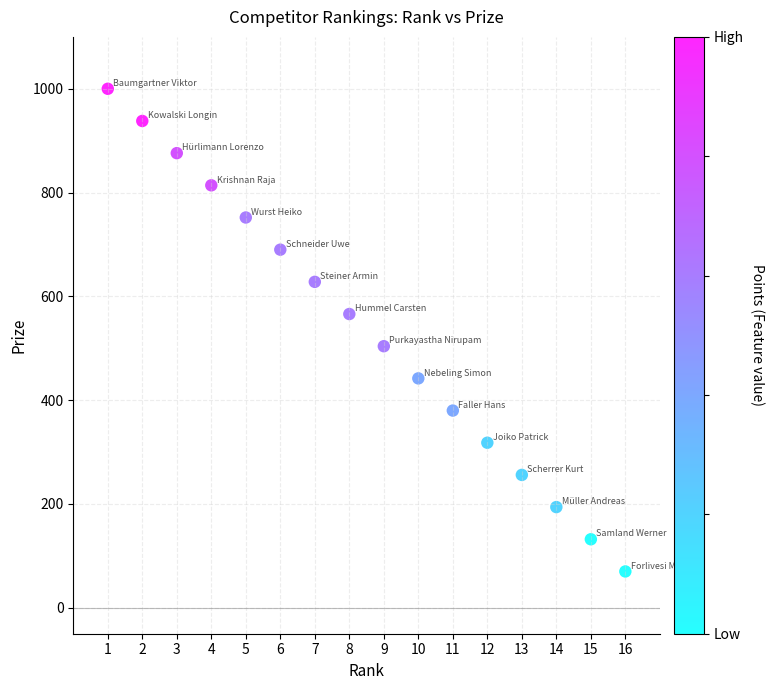

What is the range of X values (max minus min)?

15